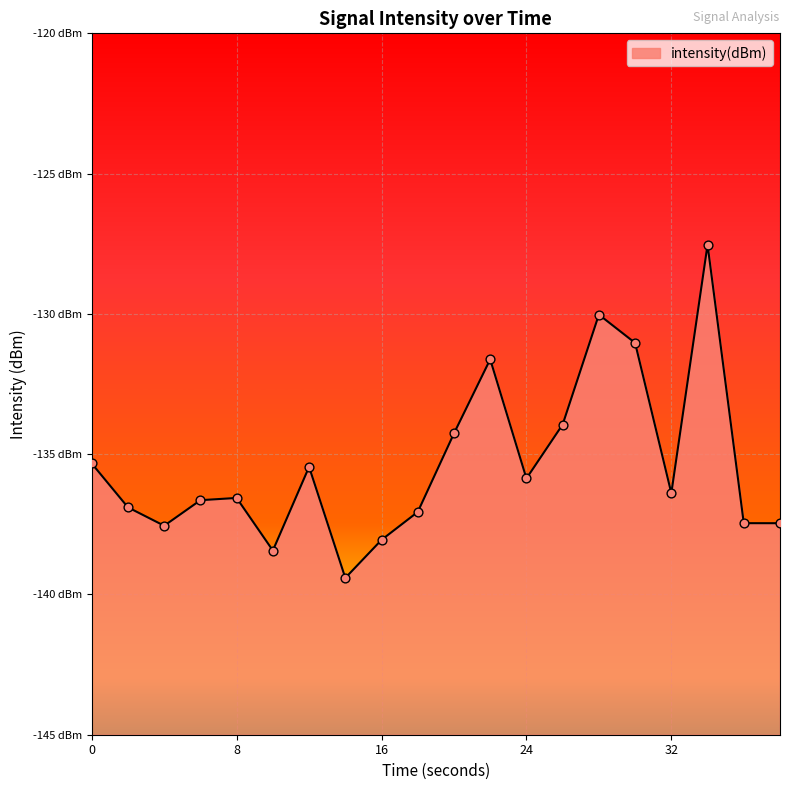

Which has a higher value, 30 or 18?

30